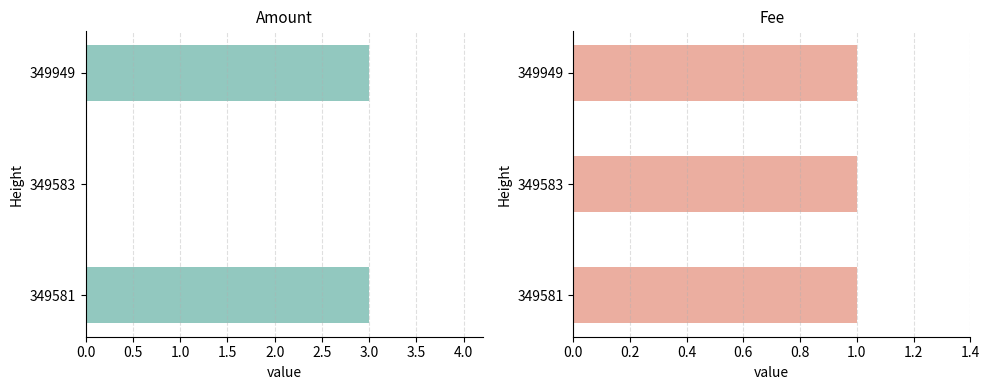

What is the difference between the maximum and minimum values in the Amount series?

3.0